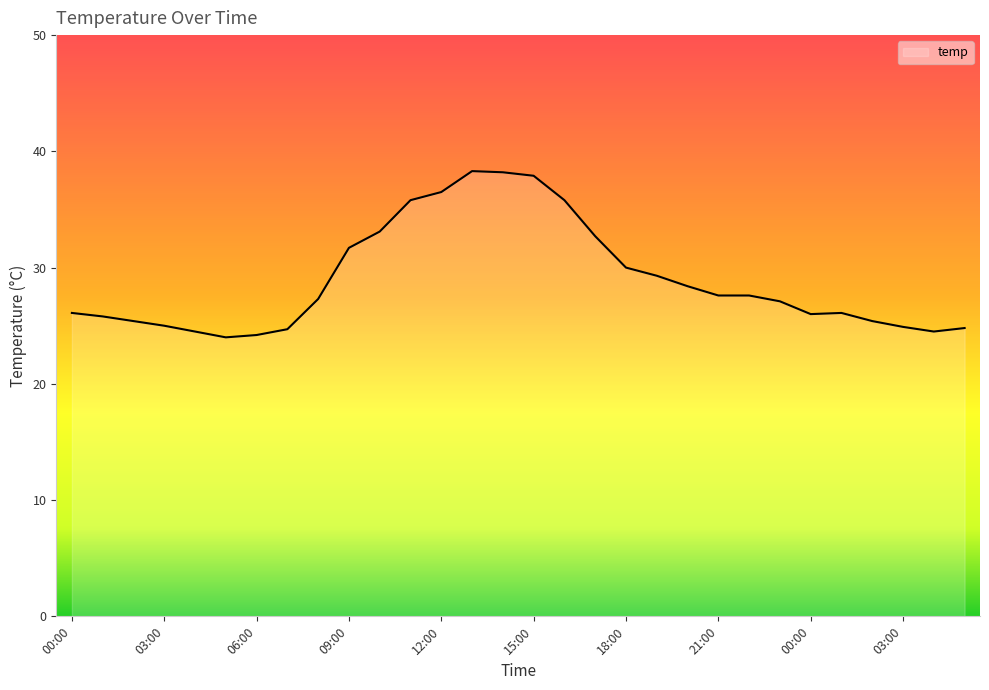

What is the maximum value shown in the chart?

38.3